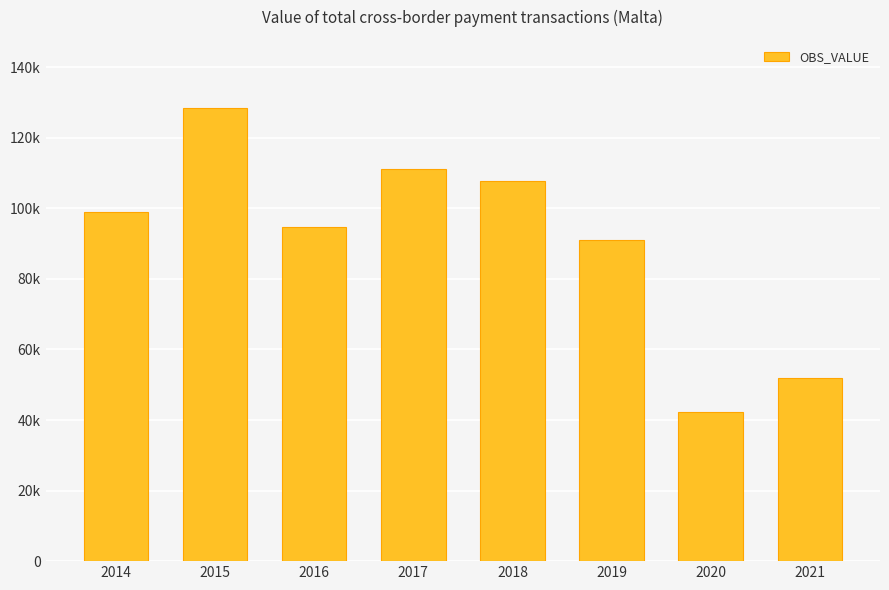

Which has a higher value, 2016 or 2015?

2015